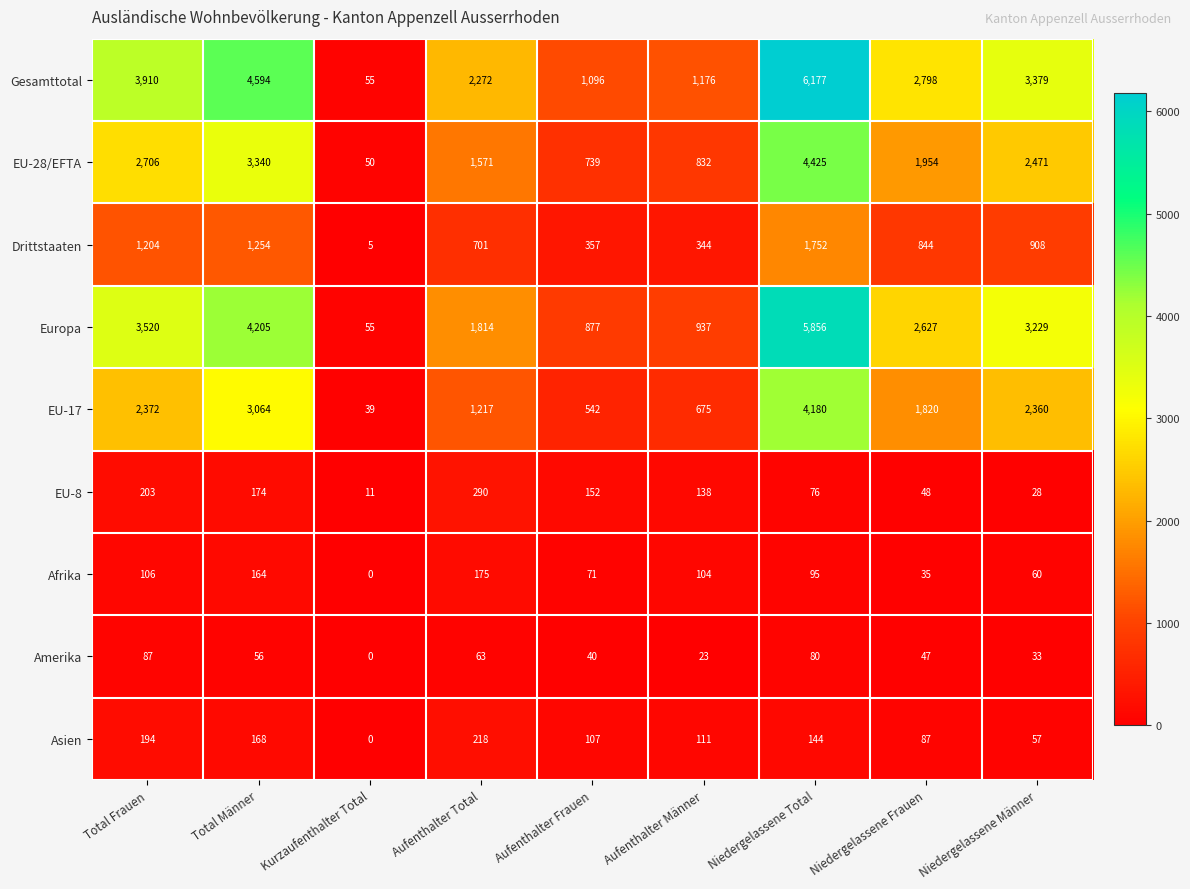

At which category does the chart reach its peak across all series?

Niedergelassene Total